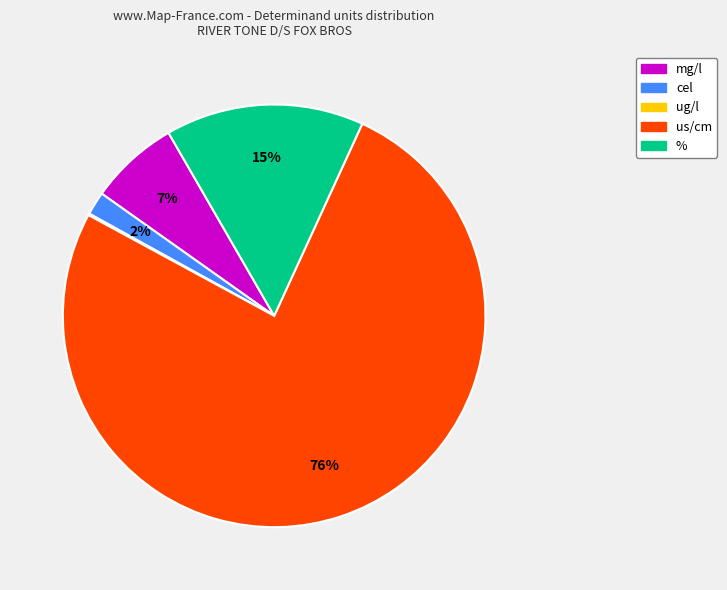

Does any single category account for the majority?

Yes